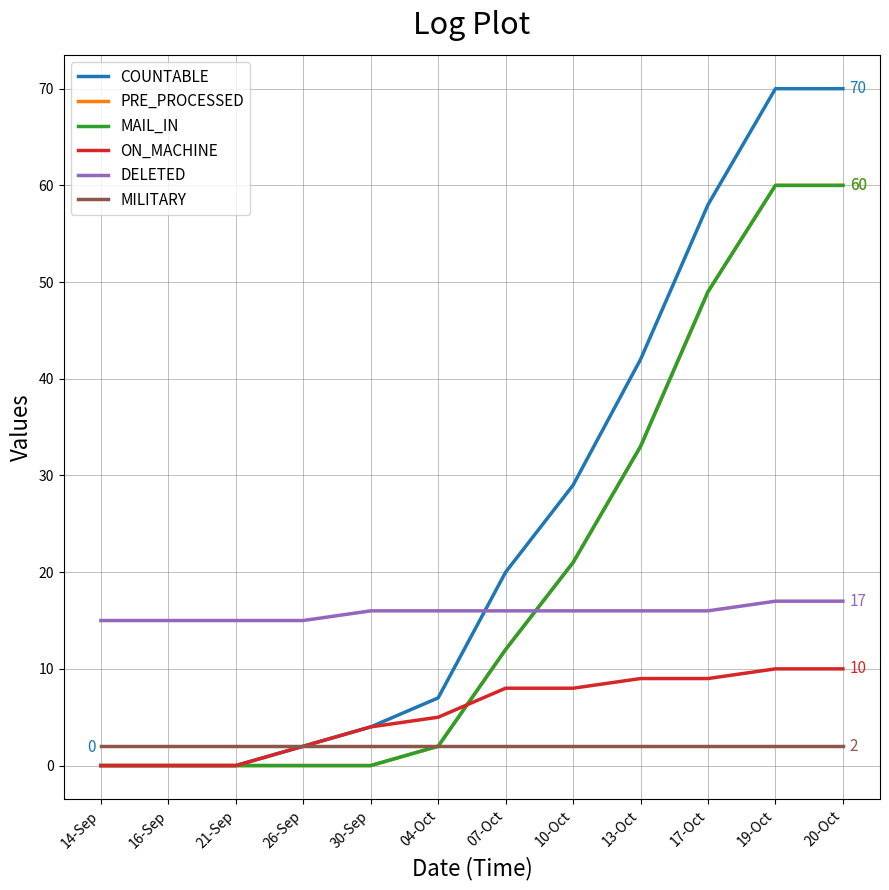

Rank the series by their maximum value, from highest to lowest.

COUNTABLE, PRE_PROCESSED, MAIL_IN, DELETED, ON_MACHINE, MILITARY